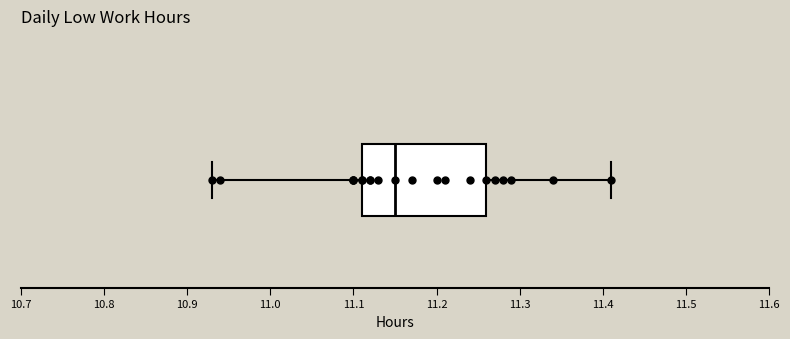

Transcribe this box plot: give where the median line is, the range the box spans, and where the two whiskers end, as read against the x-axis. The values are not printed on the chart, so give them approximately, as read against the axis.

median 11.15, box 11.11 to 11.26, whiskers 10.93 to 11.41